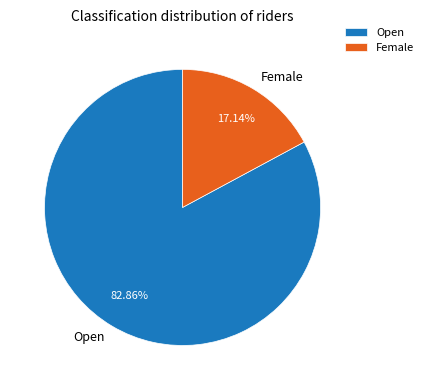

To the nearest percent, what is the average slice percentage?

50%